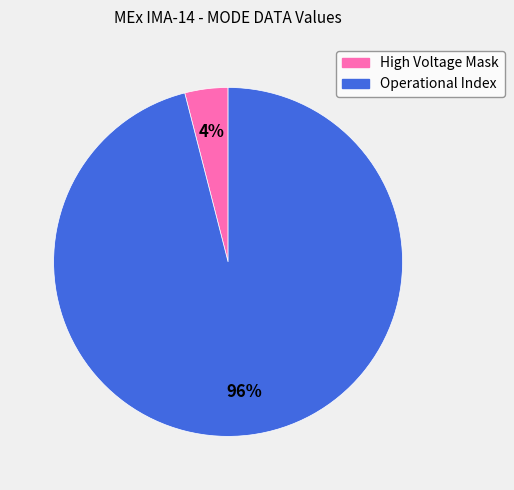

To the nearest percent, what is the combined percentage of Operational Index and High Voltage Mask?

100%